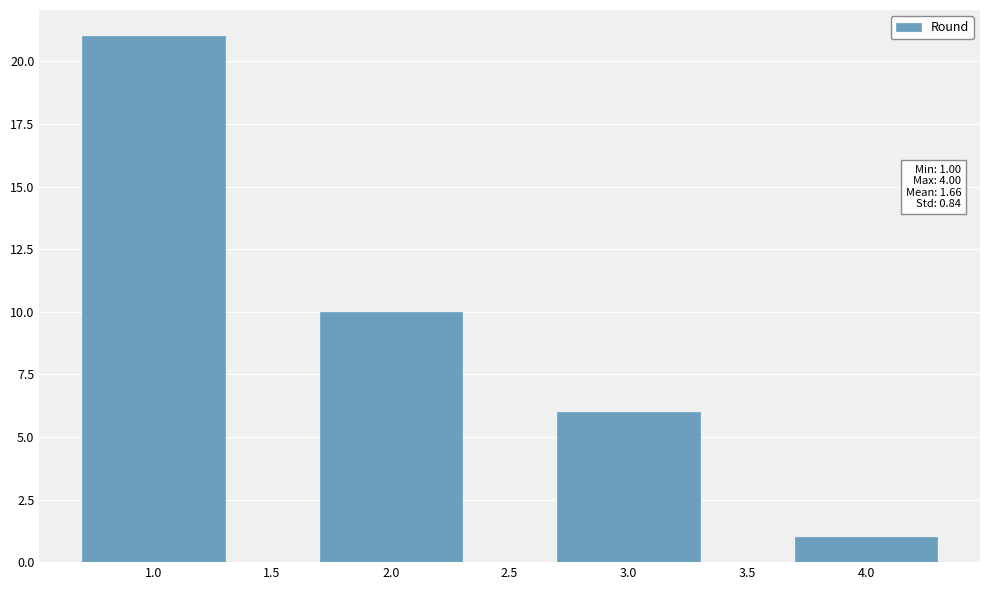

Reading left to right, extract all data points from this chart.

21	10	6	1